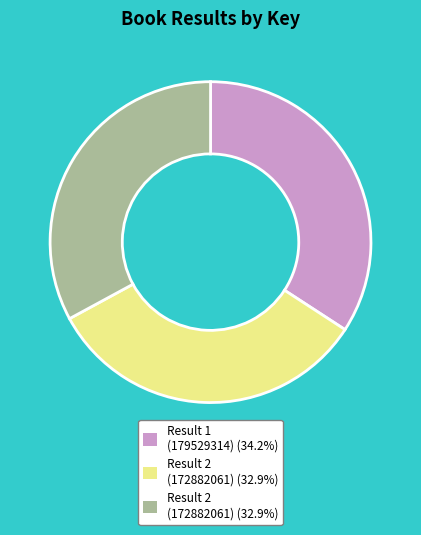

Does any single category account for the majority?

No